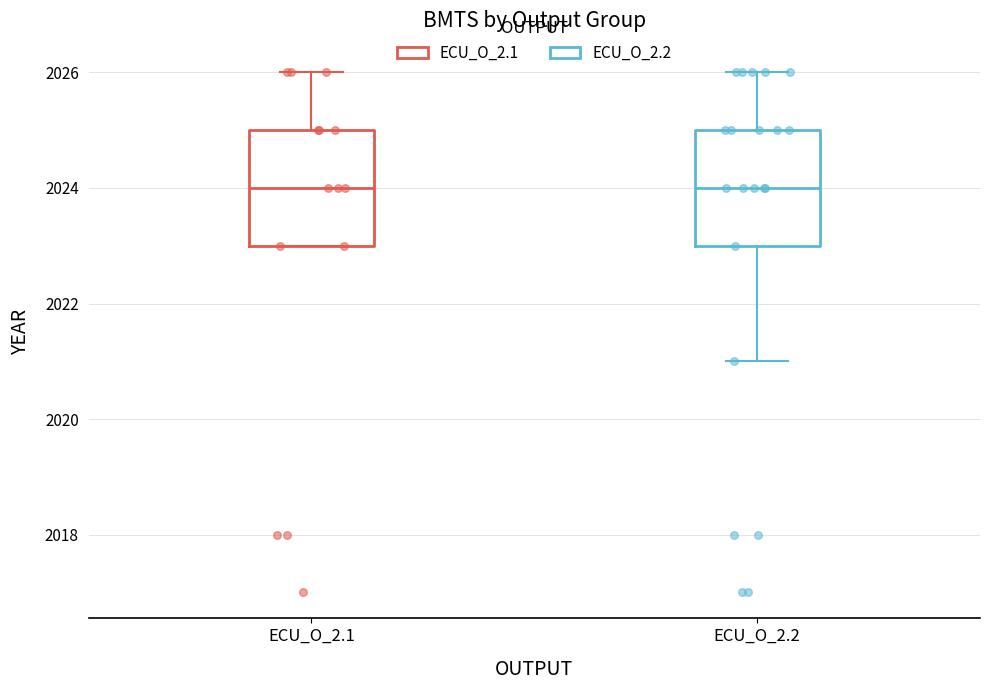

Reading left to right, transcribe this box plot: for each box, give where its median line is, the range the box spans, and where its two whiskers end, as read against the y-axis. The values are not printed on the chart, so give them approximately, as read against the axis.

ECU_O_2.1: median 2024, box 2023 to 2025, whiskers 2023 to 2026
ECU_O_2.2: median 2024, box 2023 to 2025, whiskers 2021 to 2026